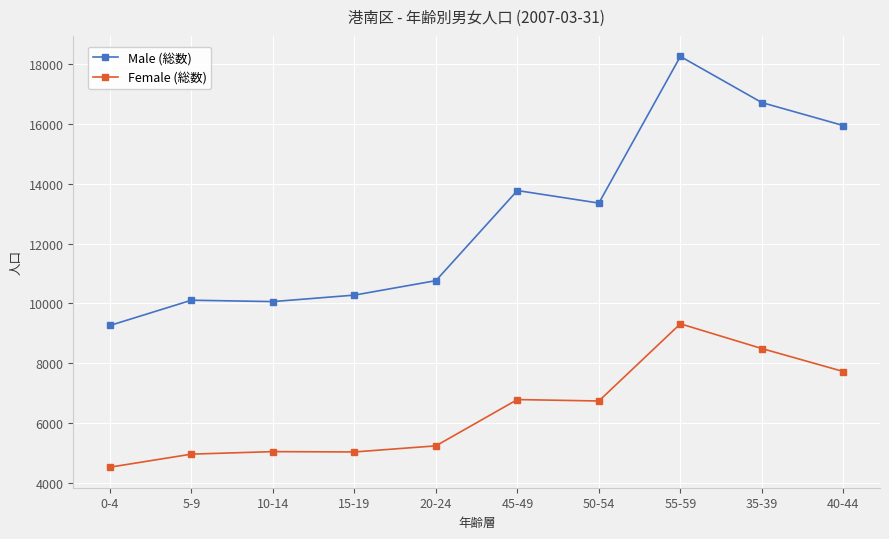

The value of Male (総数) at 55-59 is 6326. True or false?

False